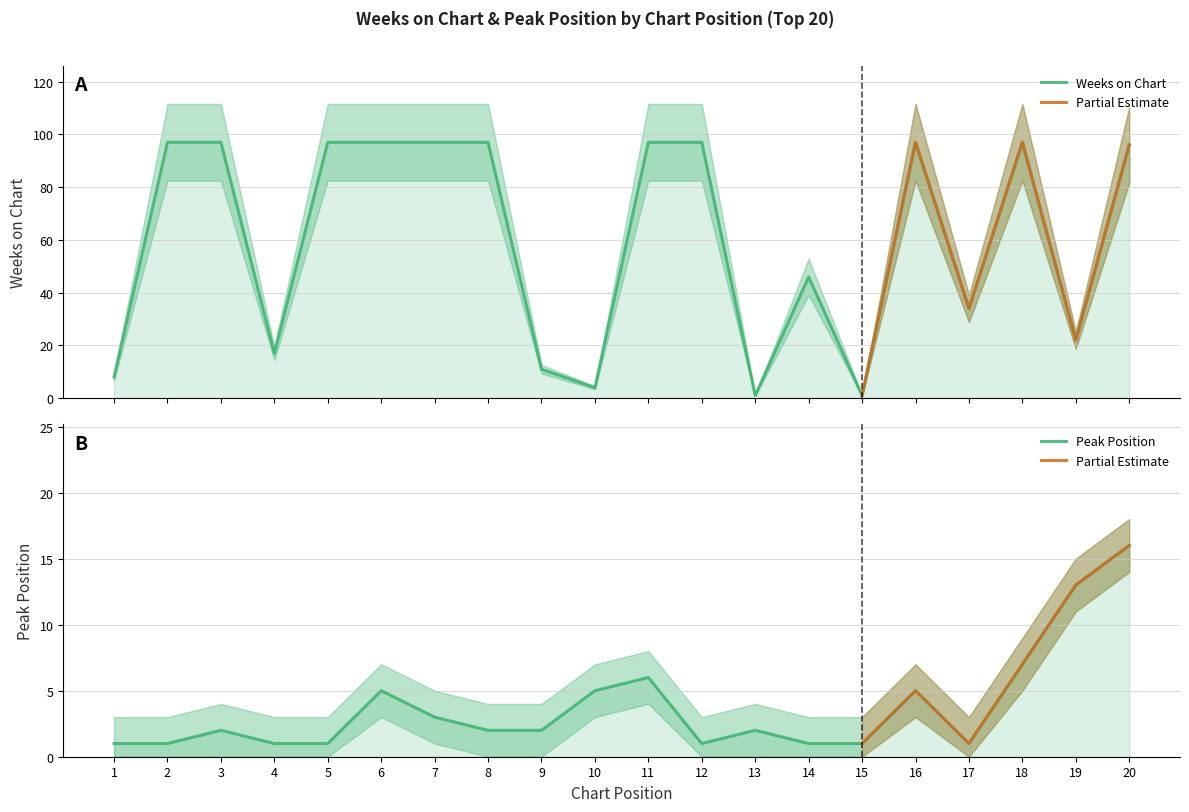

Is the value of Weeks on Chart at 8 greater than the value of Peak Position at 16?

Yes